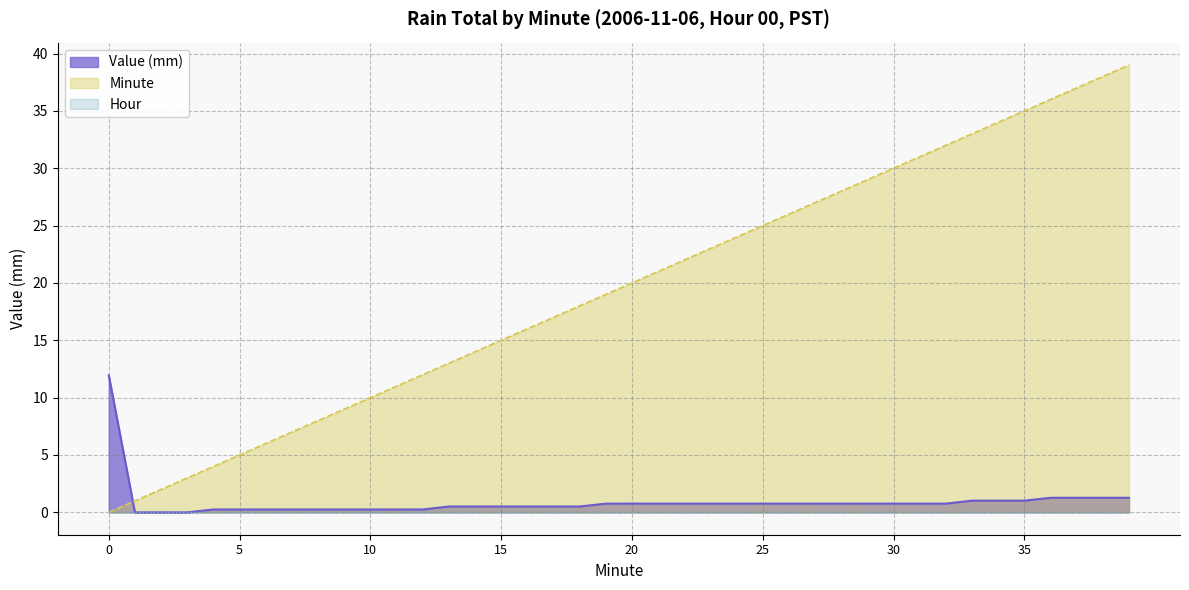

Between 1 and 32, which series saw the biggest shift?

Minute